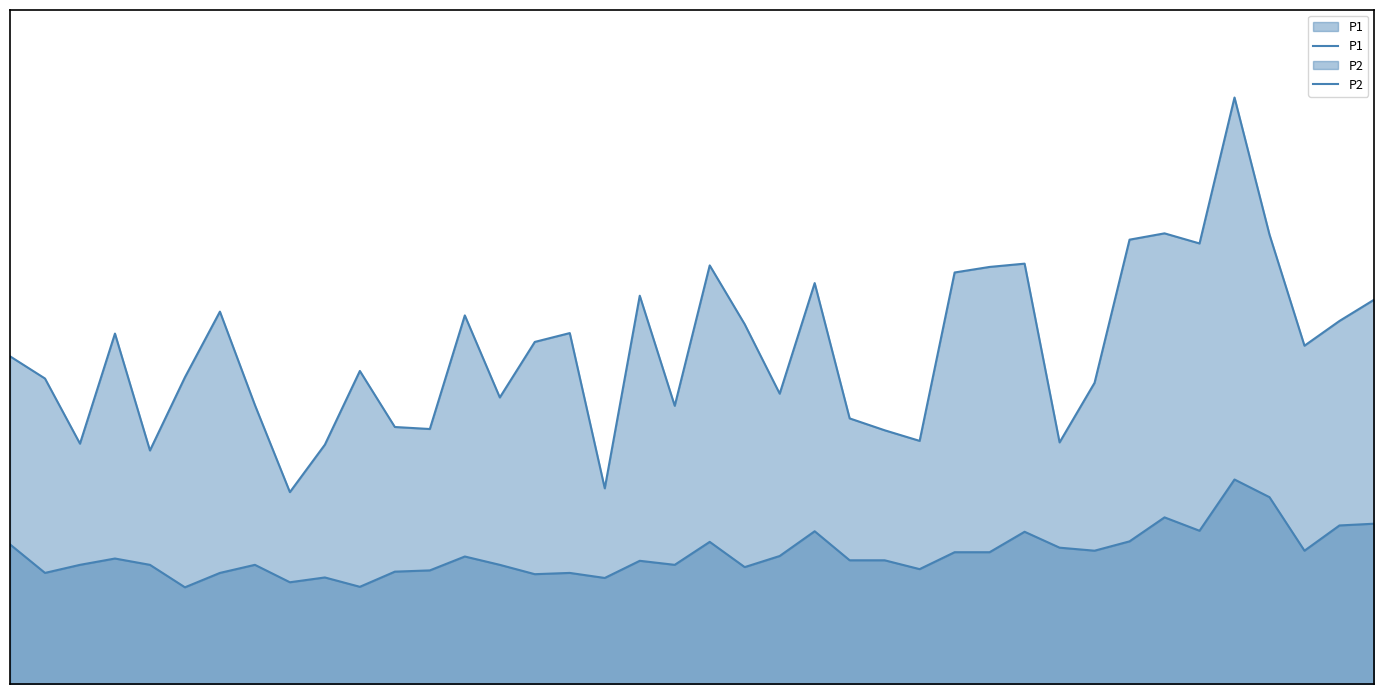

Reading left to right, transcribe all the data shown in this chart.

P1: 0=13.0	1=12.1	2=9.5	3=13.9	4=9.2	5=12.2	6=14.8	7=11.1	8=7.6	9=9.5	10=12.4	11=10.2	12=10.1	13=14.6	14=11.3	15=13.6	16=13.9	17=7.8	18=15.4	19=11.0	20=16.6	21=14.2	22=11.5	23=15.9	24=10.5	25=10.1	26=9.6	27=16.3	28=16.5	29=16.6	30=9.6	31=11.9	32=17.6	33=17.9	34=17.4	35=23.2	36=17.8	37=13.4	38=14.4	39=15.2
P2: 0=5.5	1=4.4	2=4.7	3=5.0	4=4.7	5=3.8	6=4.4	7=4.7	8=4.0	9=4.2	10=3.9	11=4.5	12=4.5	13=5.0	14=4.7	15=4.3	16=4.4	17=4.2	18=4.9	19=4.7	20=5.6	21=4.6	22=5.1	23=6.0	24=4.9	25=4.9	26=4.5	27=5.2	28=5.2	29=6.0	30=5.4	31=5.3	32=5.7	33=6.6	34=6.1	35=8.1	36=7.4	37=5.3	38=6.3	39=6.3